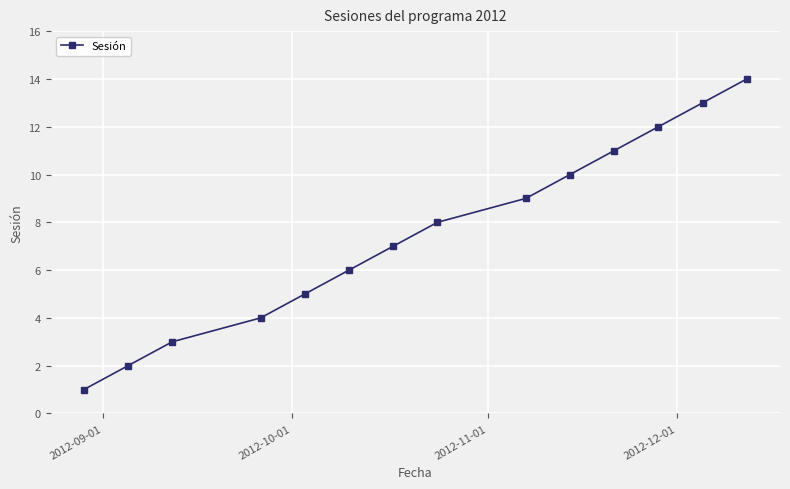

What is the average value?

8